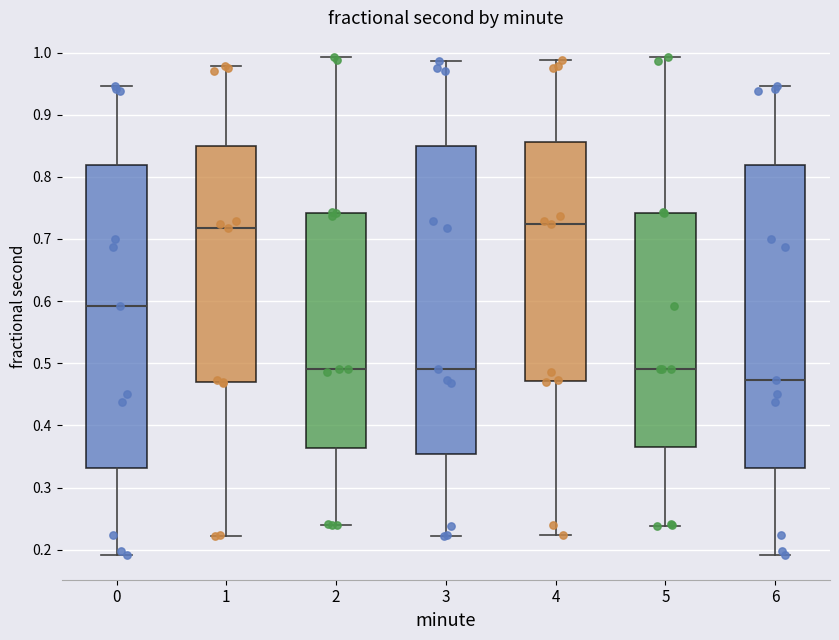

Reading left to right, read every box against the y-axis: the position of its median line, the range the box covers, and the ends of its whiskers. The values are not printed on the chart, so give them approximately, as read against the axis.

0: median 0.59, box 0.33 to 0.82, whiskers 0.19 to 0.95
1: median 0.72, box 0.47 to 0.85, whiskers 0.22 to 0.98
2: median 0.49, box 0.36 to 0.74, whiskers 0.24 to 0.99
3: median 0.49, box 0.35 to 0.85, whiskers 0.22 to 0.99
4: median 0.72, box 0.47 to 0.86, whiskers 0.22 to 0.99
5: median 0.49, box 0.37 to 0.74, whiskers 0.24 to 0.99
6: median 0.47, box 0.33 to 0.82, whiskers 0.19 to 0.95